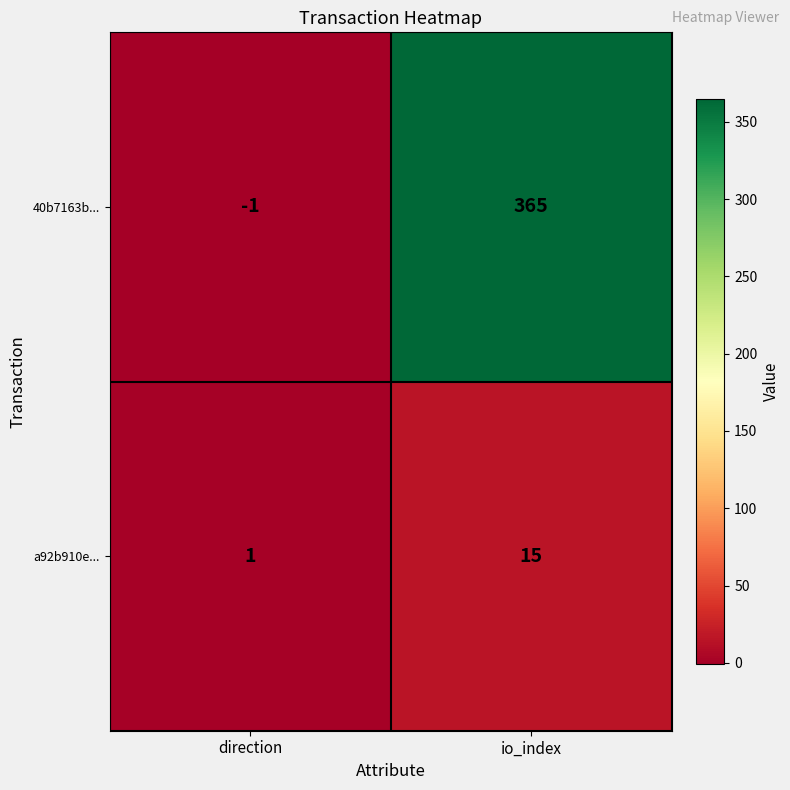

Which category has the lowest value in the 40b7163b... series?

direction